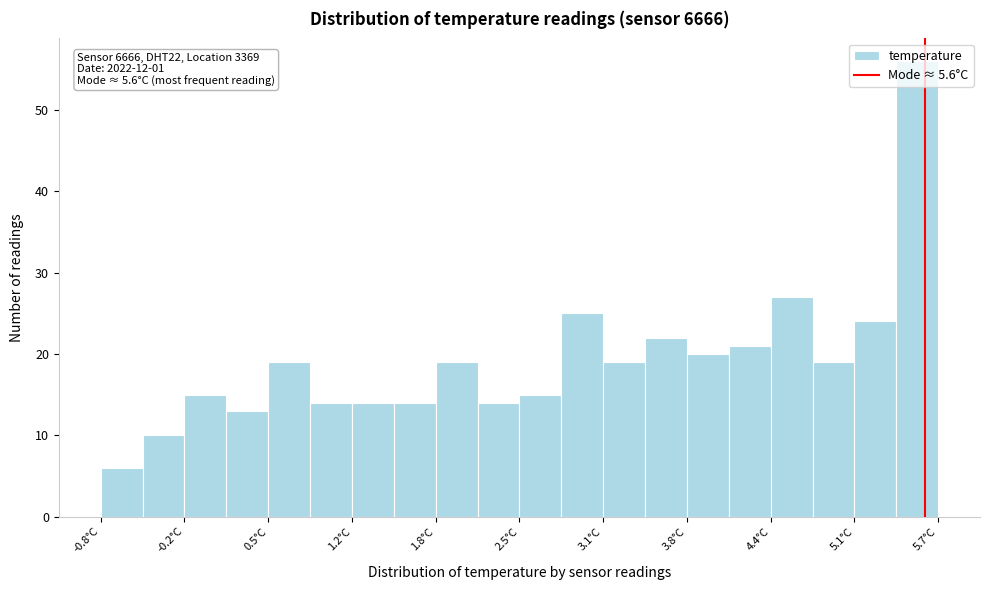

Around what value on the x-axis is the tallest bar? Give the approximate position of its centre, as read against the axis.

5.5